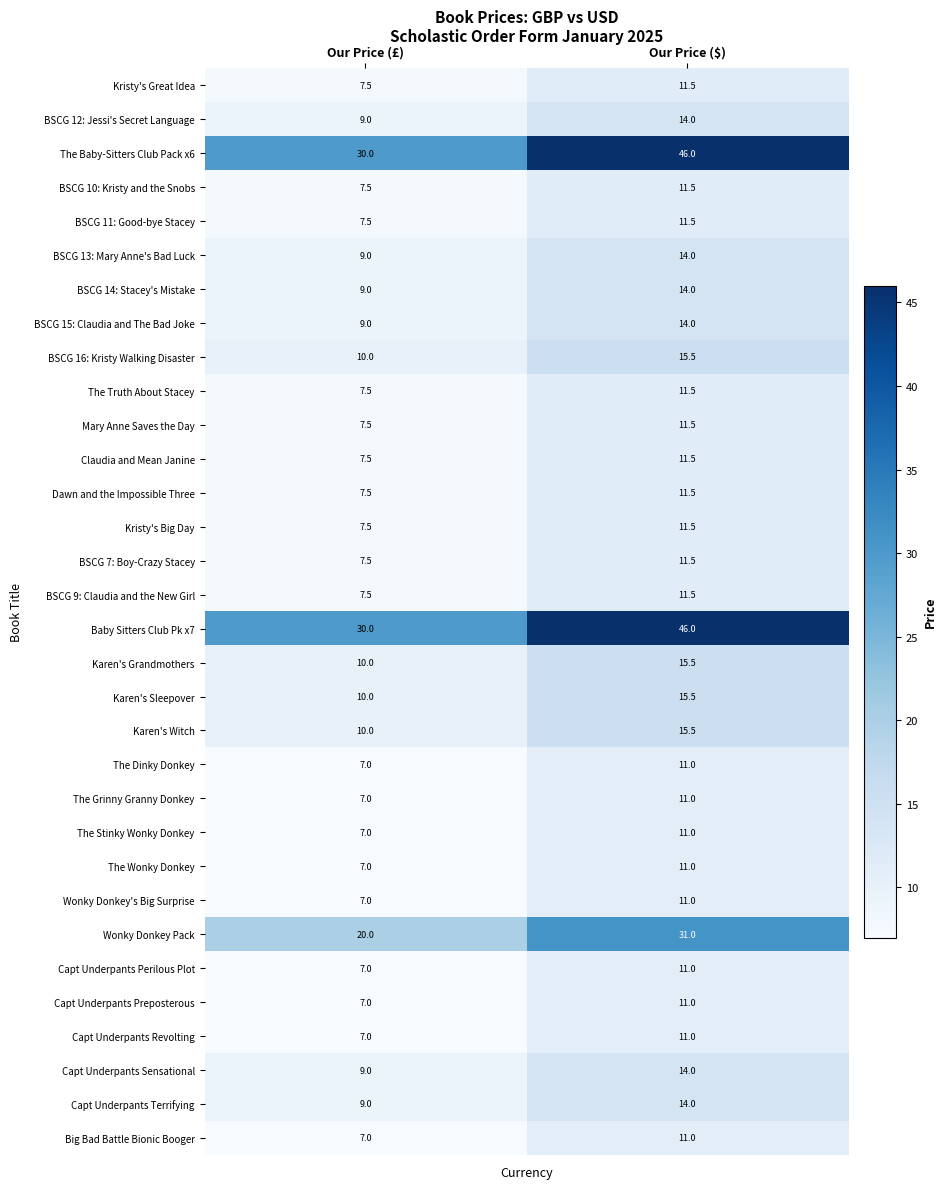

Read the The Stinky Wonky Donkey value at Our Price ($).

11.0